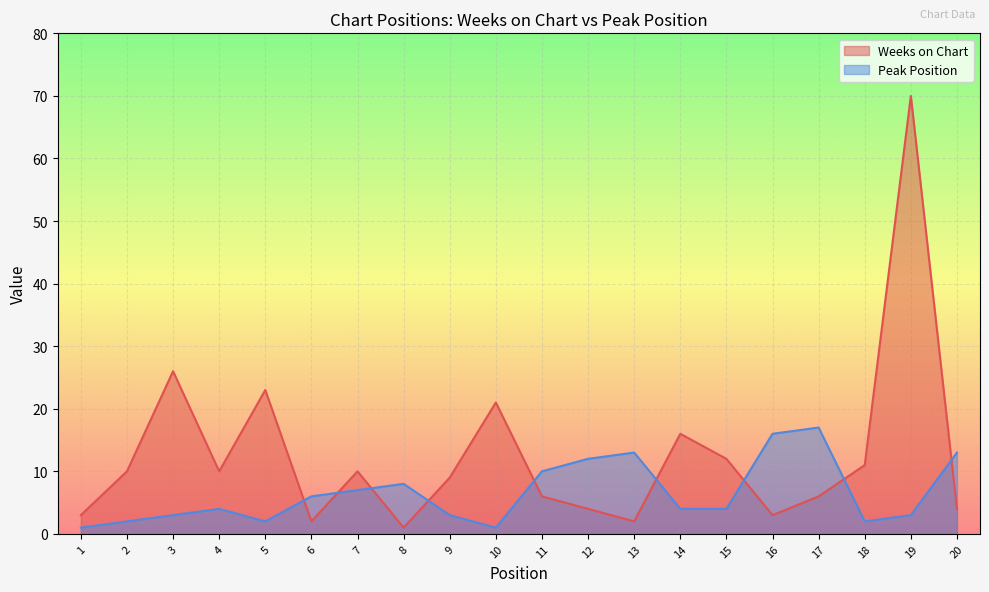

Which series changed the most between 8 and 9?

Weeks on Chart